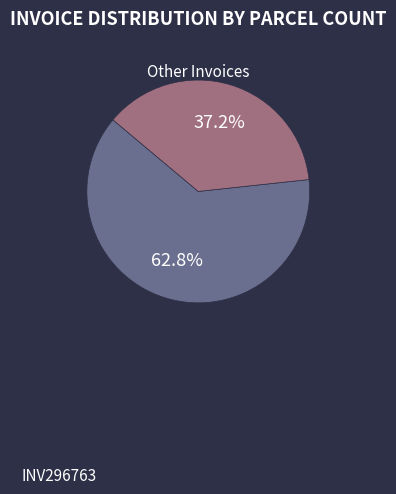

Count the number of slices in the pie.

2